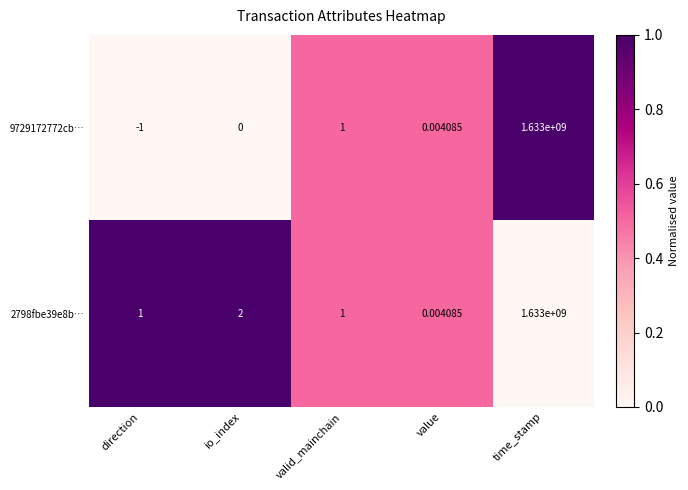

What is the greatest value displayed?

1633000000.0